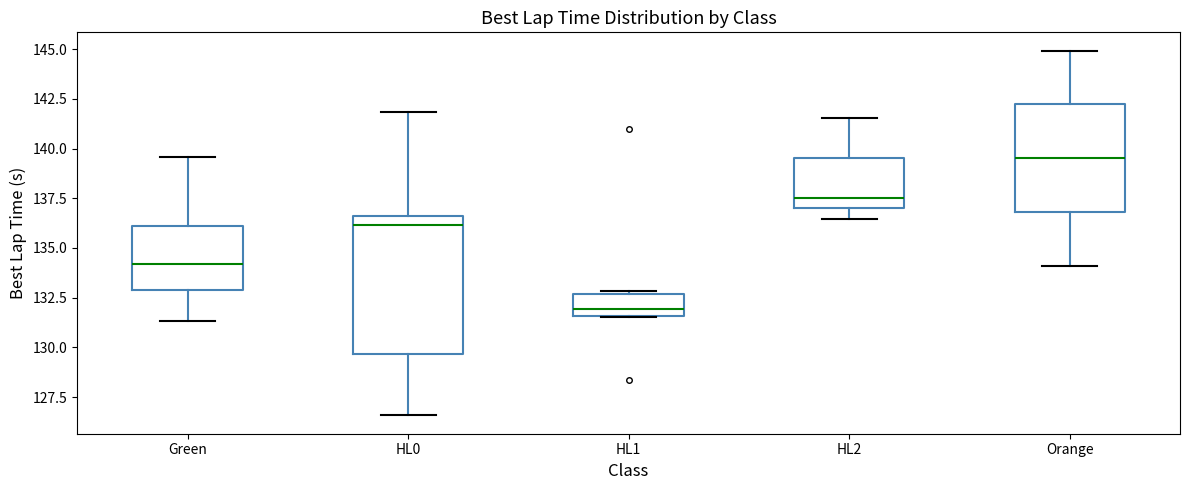

Comparing the boxes themselves (not the whiskers), which one is the tallest?

HL0